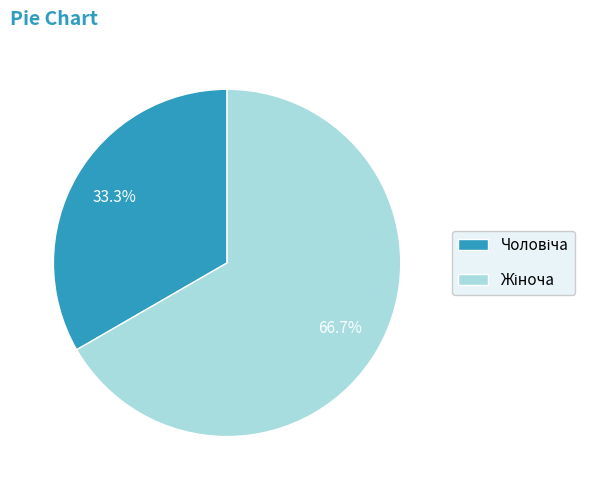

Is there a majority slice in this chart?

Yes